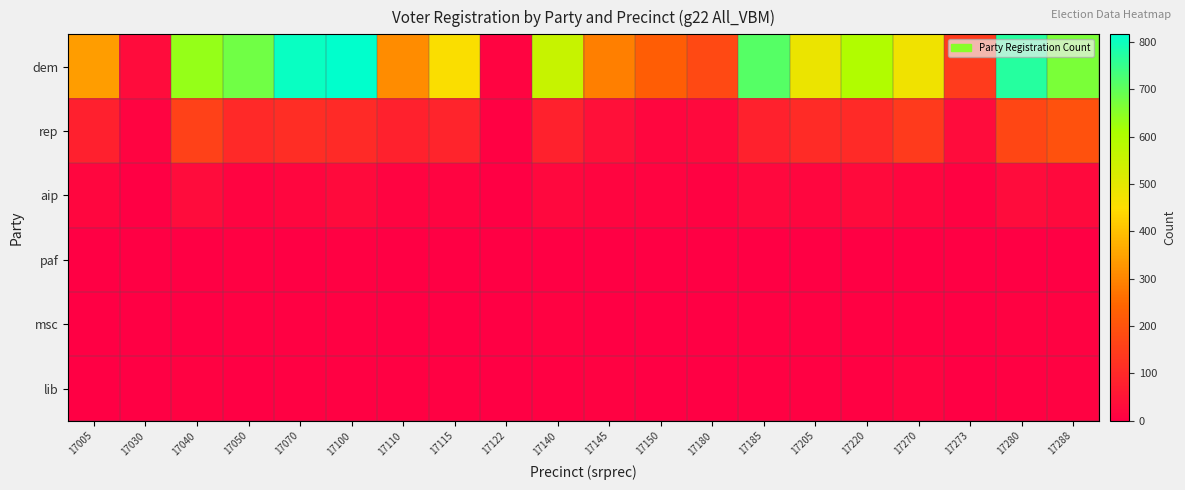

How many data points does each series have?

20